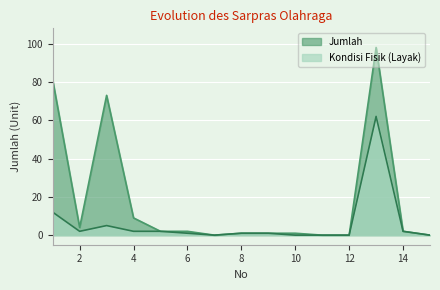

List the series in order of their overall mean, highest first.

Jumlah, Kondisi Fisik (Layak)